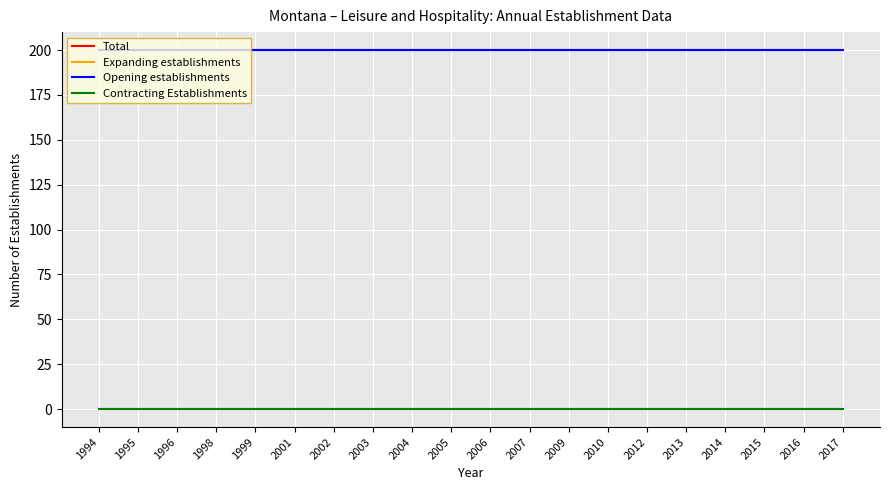

Is this an area chart (filled region under the line)?

No